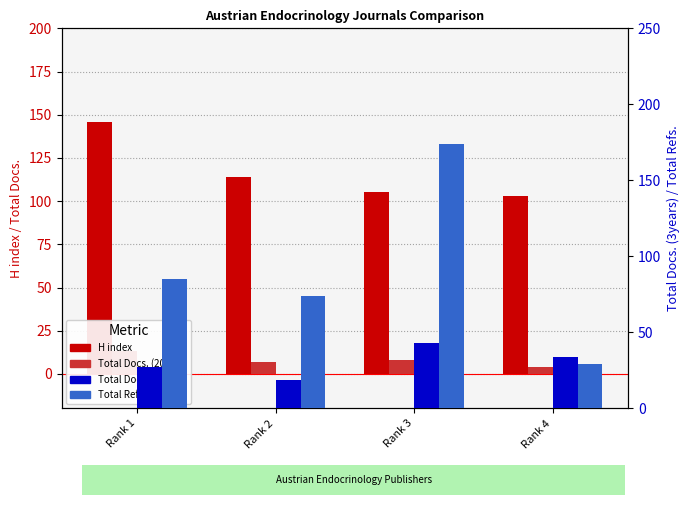

Rank the categories by H index value from lowest to highest.

Rank 4, Rank 3, Rank 2, Rank 1